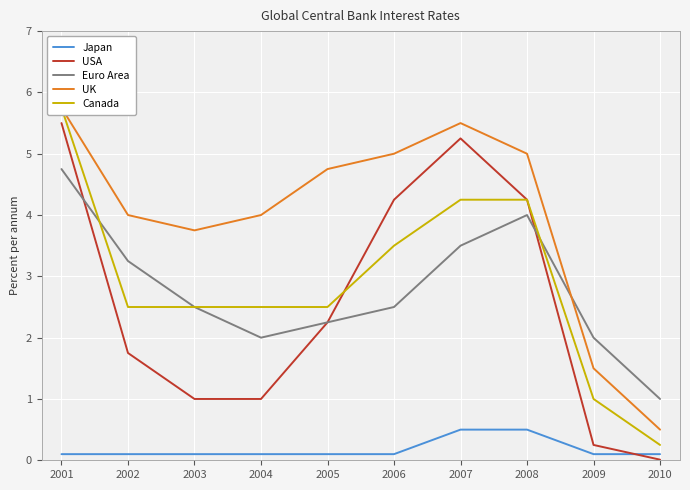

Which series has the largest total across all categories?

UK